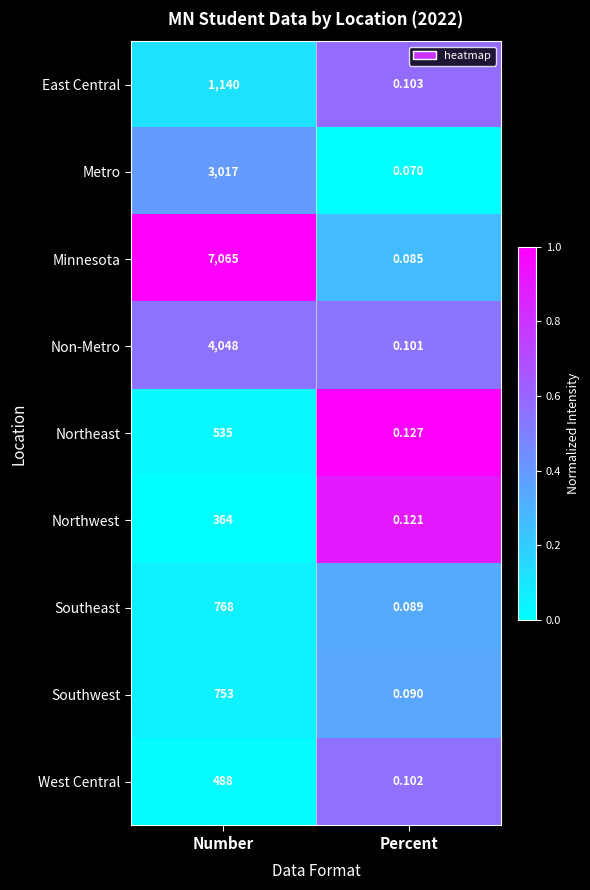

At which category does the chart reach its minimum across all series?

Percent